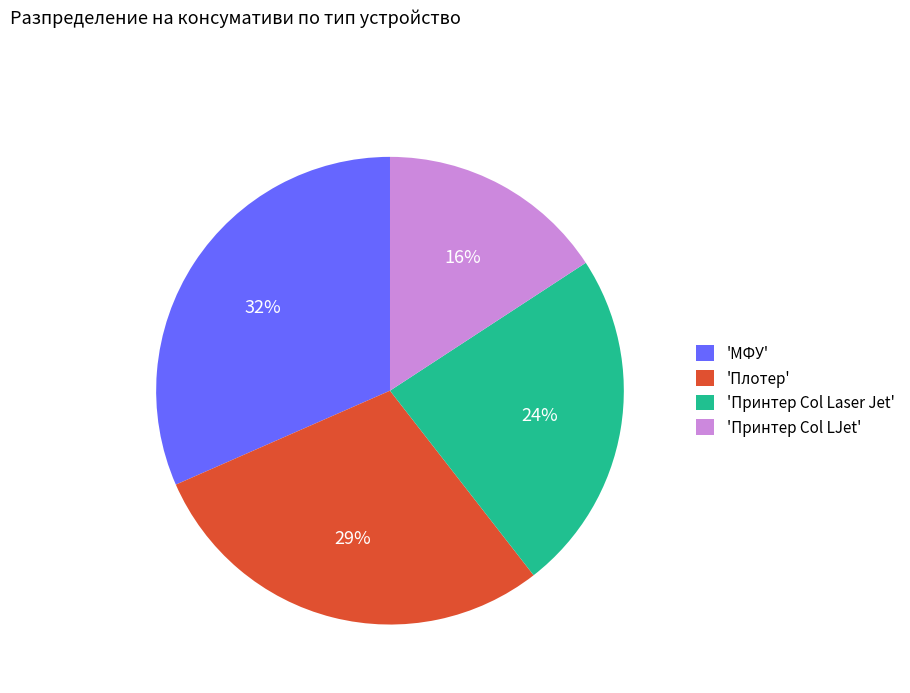

Which slice is the smallest?

'Принтер Col LJet'